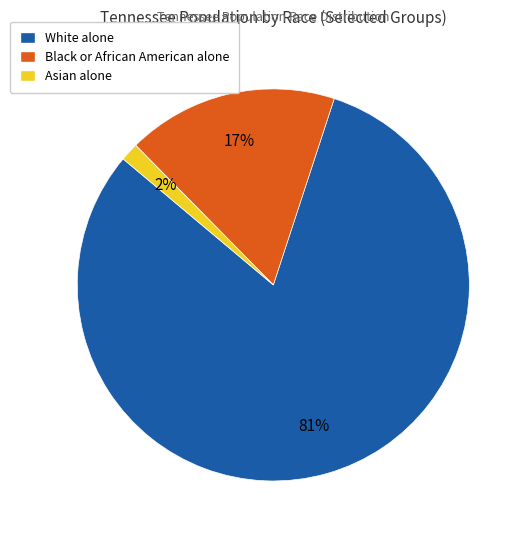

Which has a higher value, White alone or Asian alone?

White alone